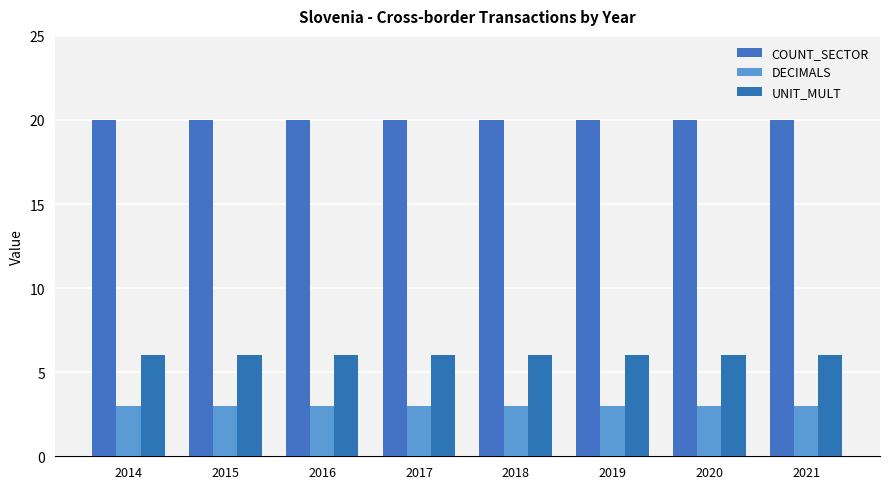

At which label is COUNT_SECTOR closest to 20?

2014